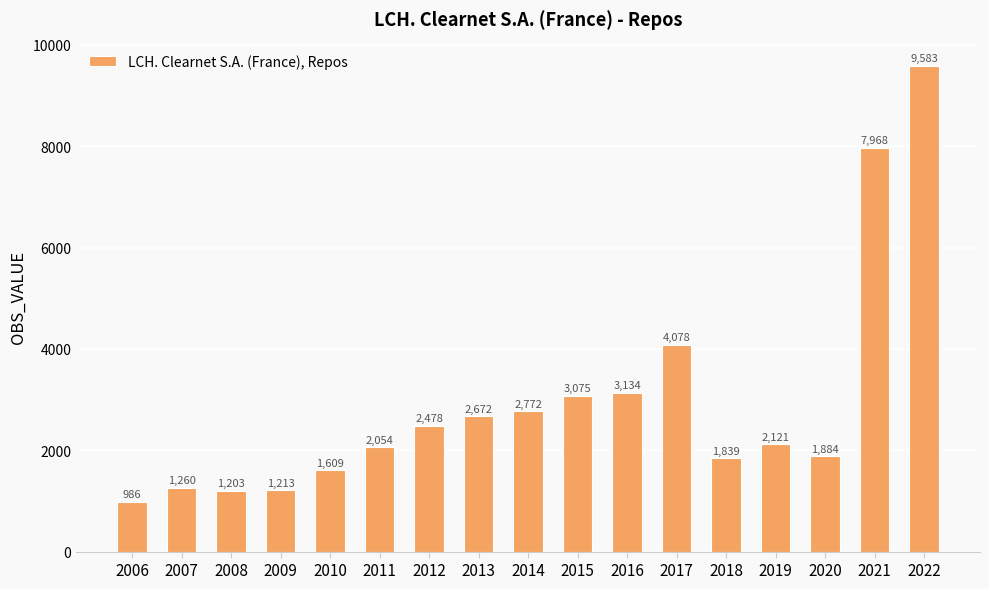

What is the minimum value shown in the chart?

986.0